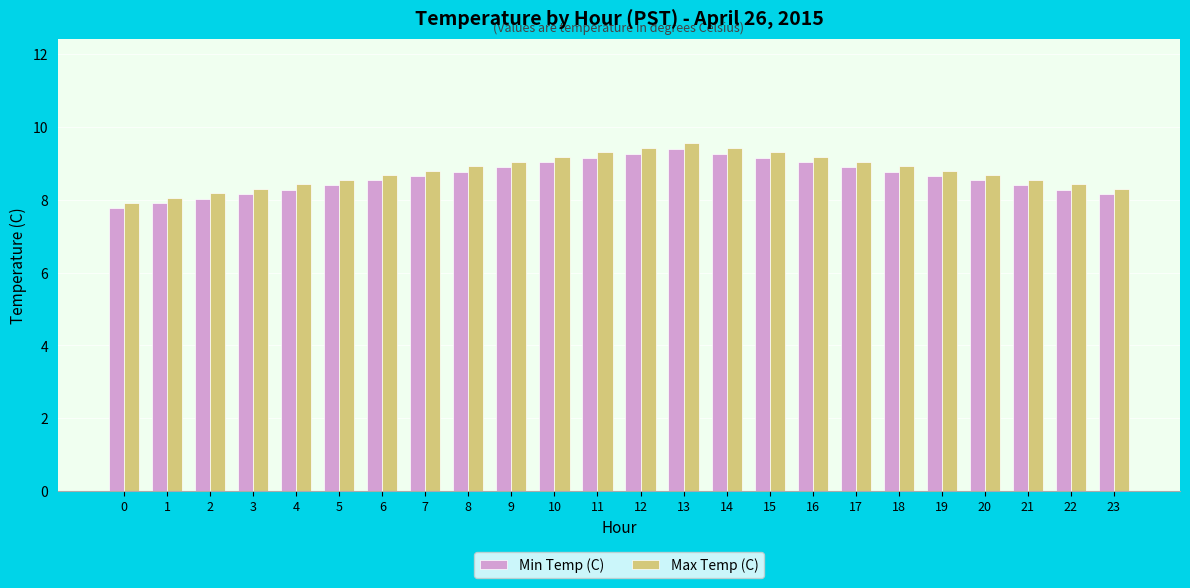

What is the total value across all series at 10?

18.2